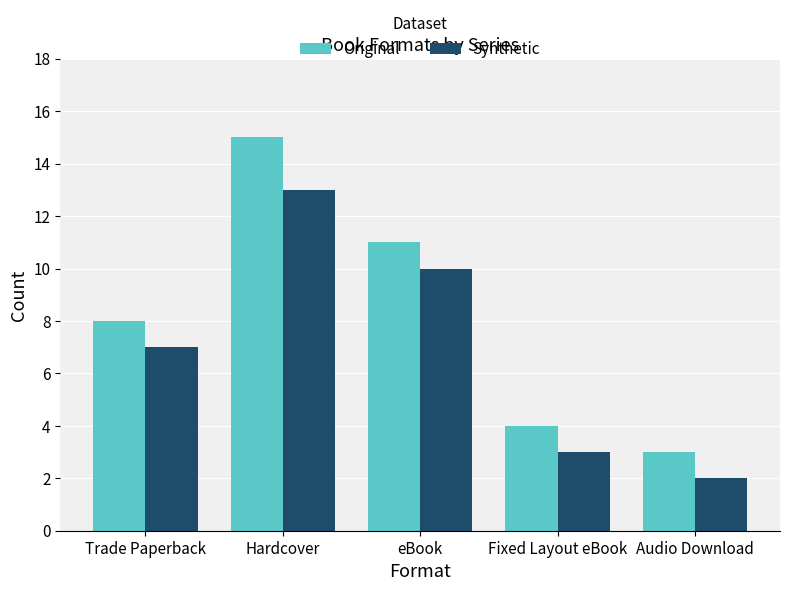

Does the chart contain stacked bars?

No